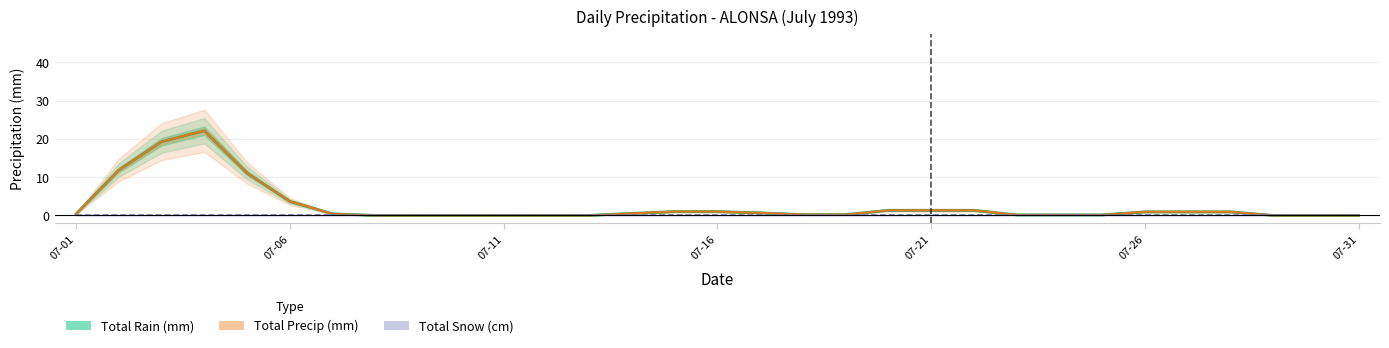

Does the chart display data point markers on the line(s)?

No